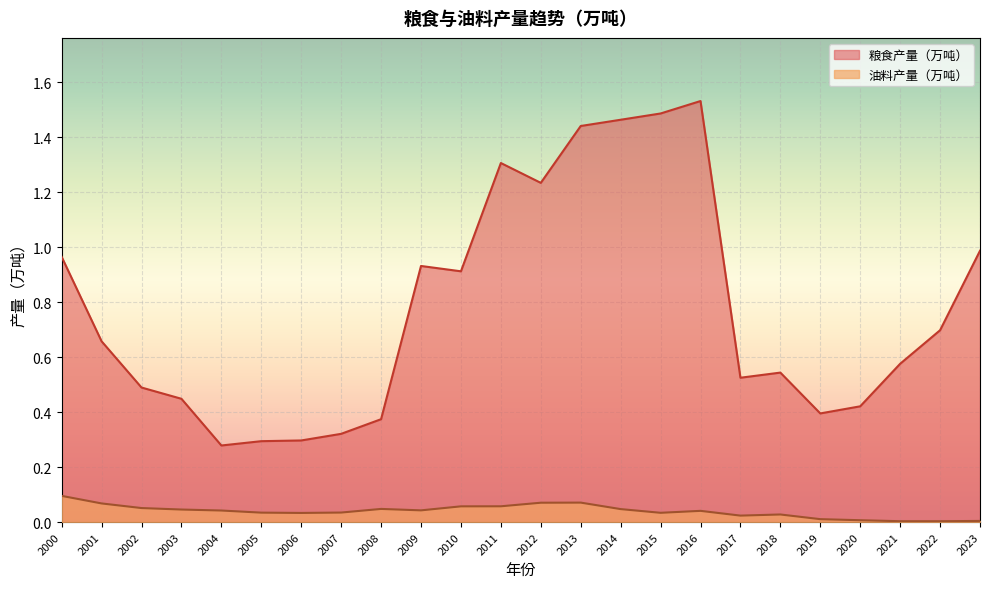

True or false: 油料产量（万吨） and 粮食产量（万吨） cross at least once.

False